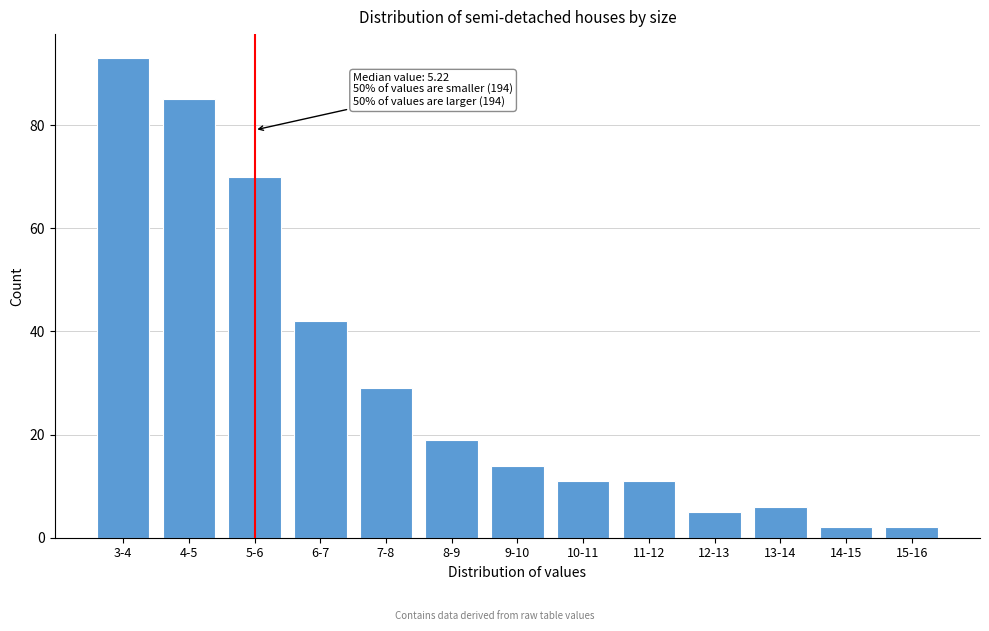

Reading left to right, extract all data points from this chart.

3-4=93	4-5=85	5-6=70	6-7=42	7-8=29	8-9=19	9-10=14	10-11=11	11-12=11	12-13=5	13-14=6	14-15=2	15-16=2